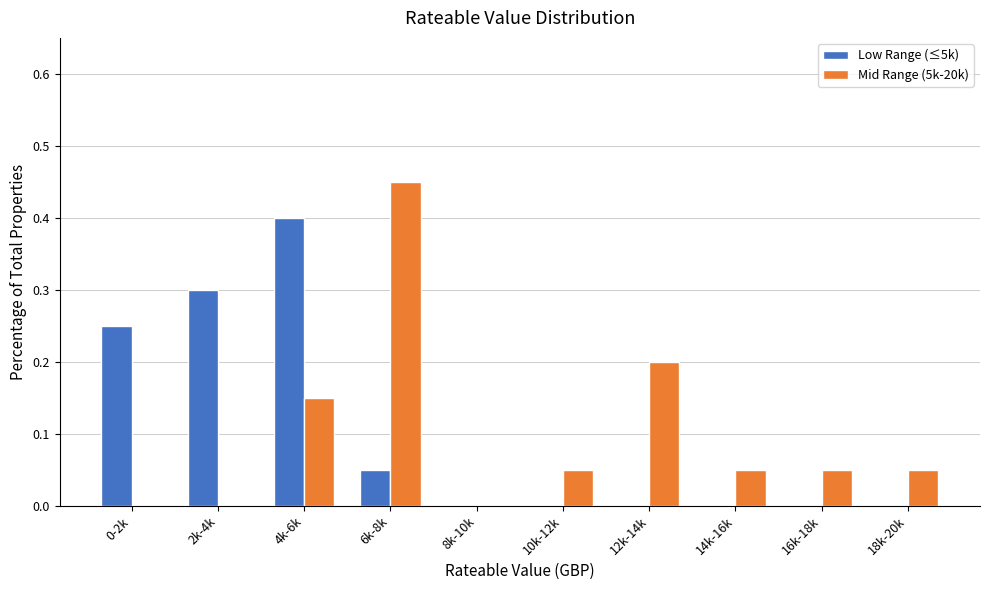

Which series changed the most between 10k-12k and 12k-14k?

Mid Range (5k-20k)